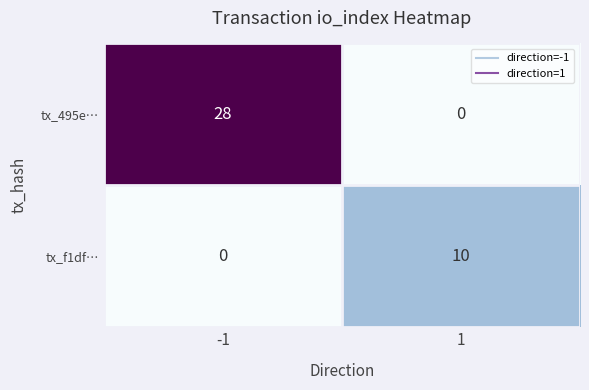

Reading left to right, transcribe all the data shown in this chart.

tx_495e…: -1=28	1=0
tx_f1df…: -1=0	1=10